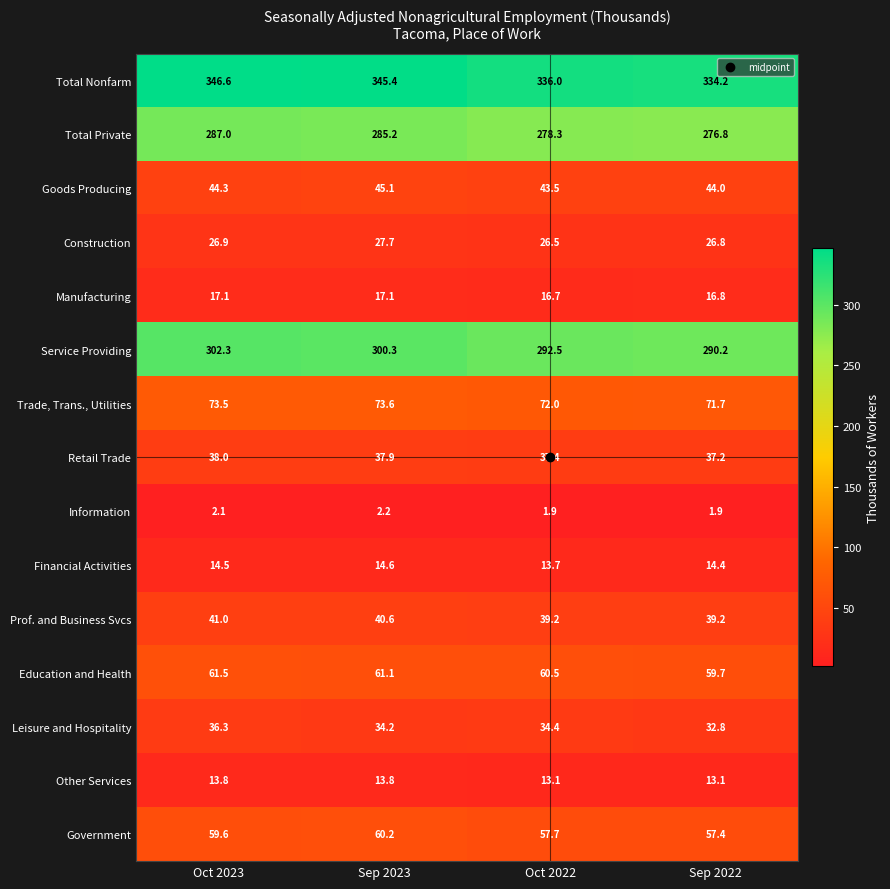

What is the difference between the second highest and minimum values in the Trade, Trans., Utilities series?

1.8